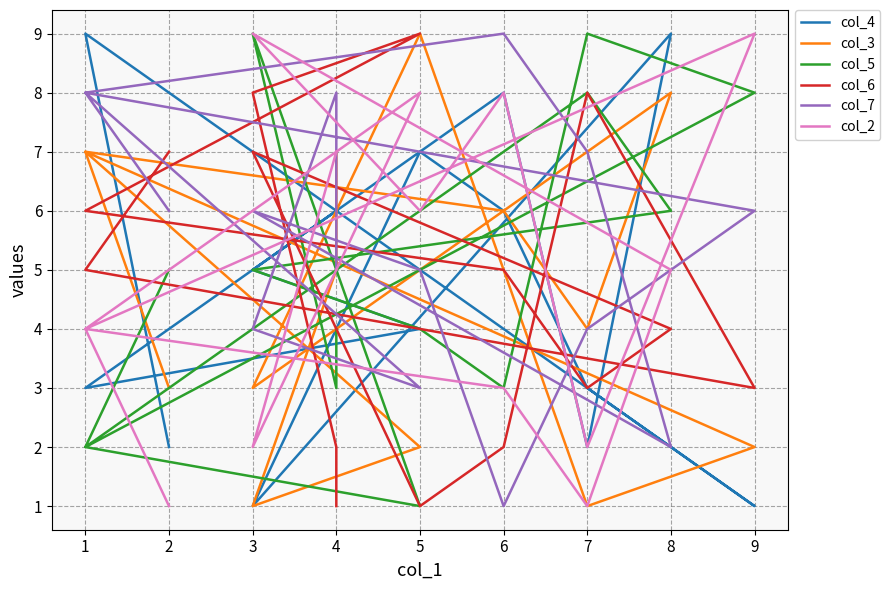

Where is the first local maximum for col_2?

5